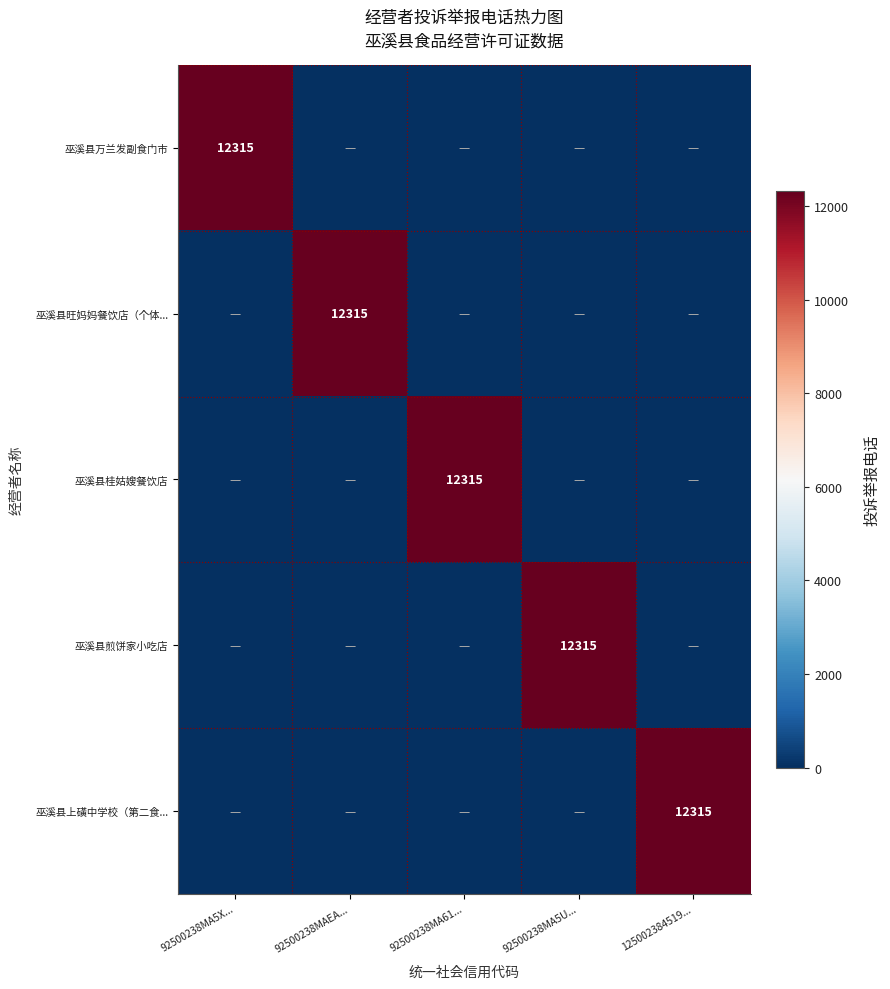

At which category is the sum across all series the highest?

92500238MA5X...